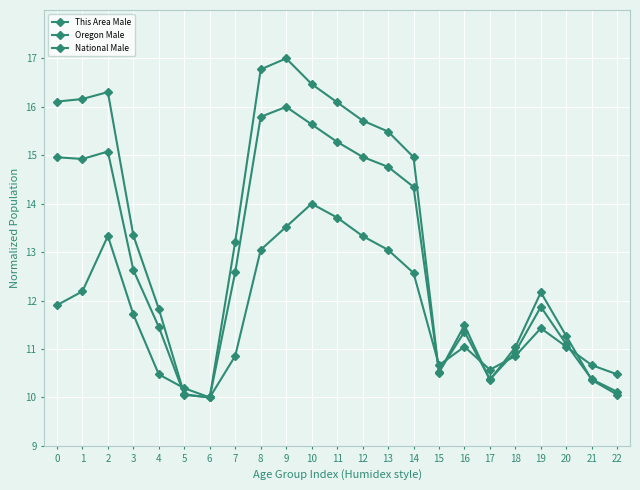

How many categories are shown in the chart?

23